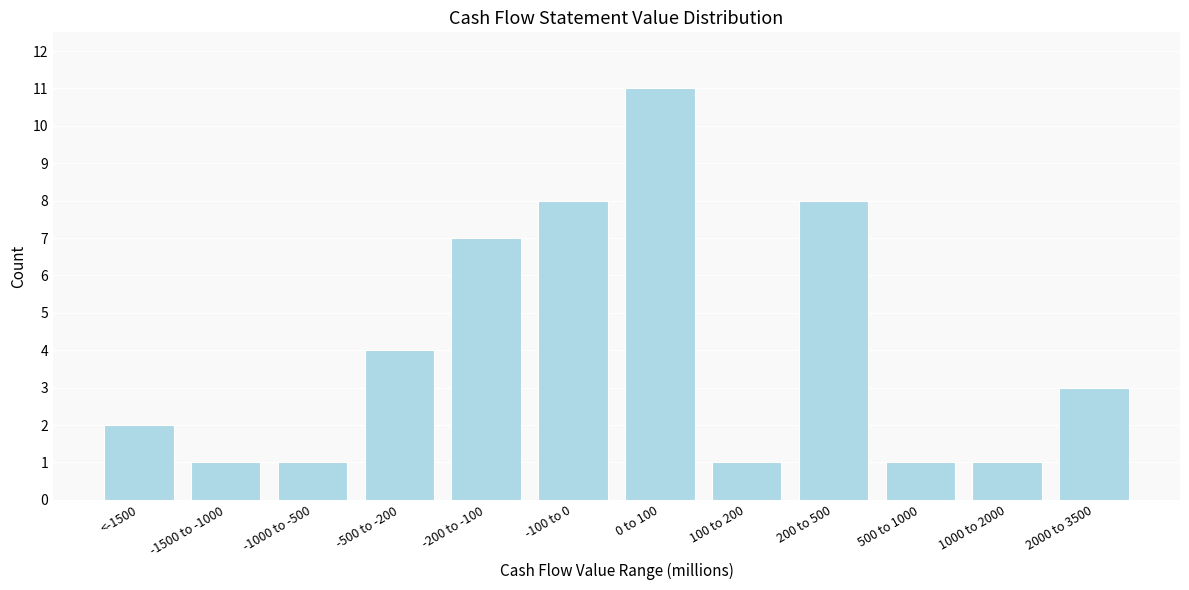

Reading left to right, transcribe all the data shown in this chart.

2	1	1	4	7	8	11	1	8	1	1	3